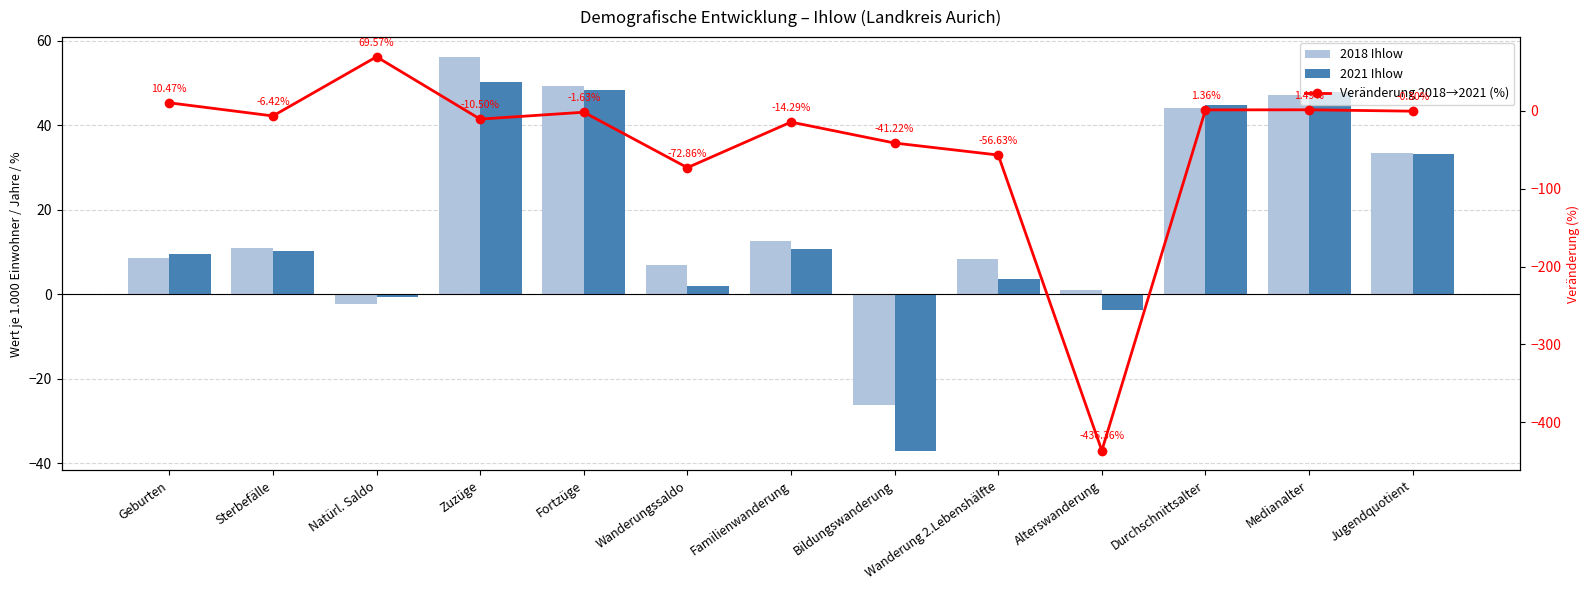

What is the spread (max minus min) of values at Jugendquotient?

33.7